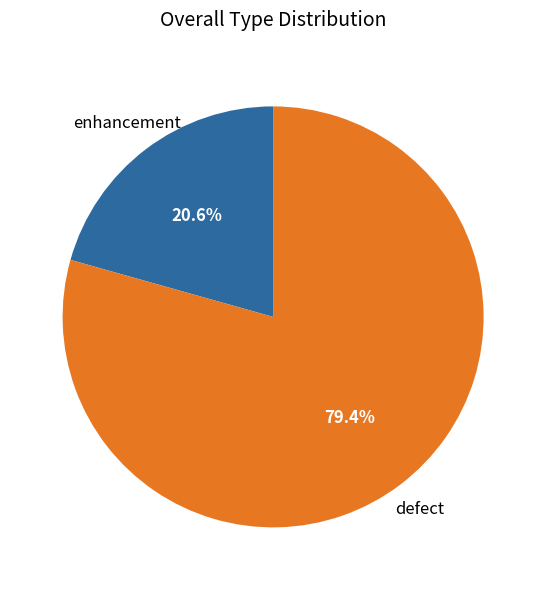

Is there a majority slice in this chart?

Yes